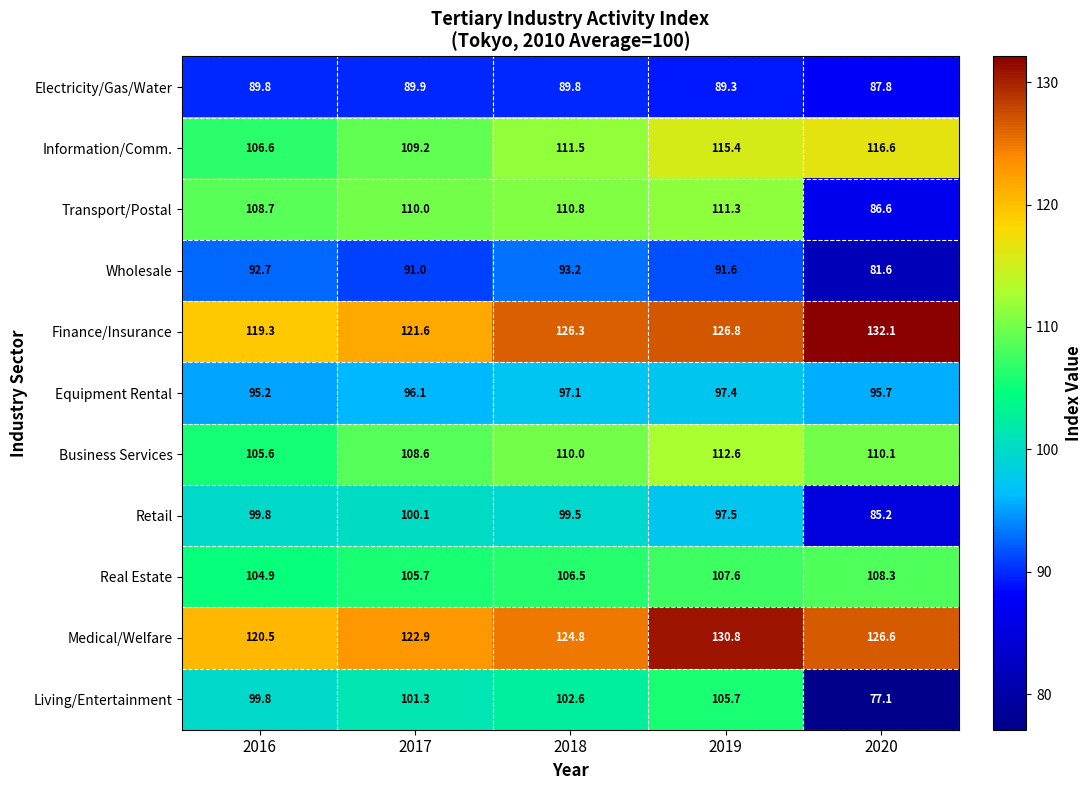

What is the total value across all series at 2019?

1186.0